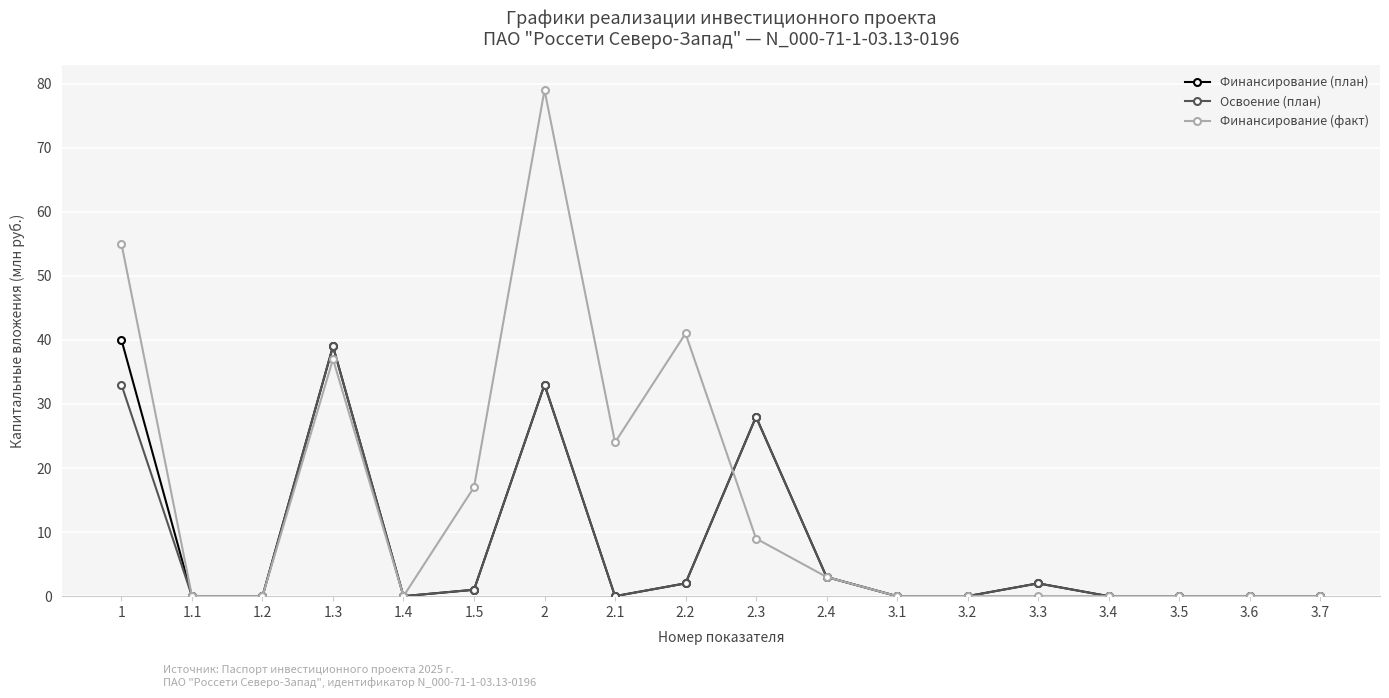

Count the number of categories in the chart.

18